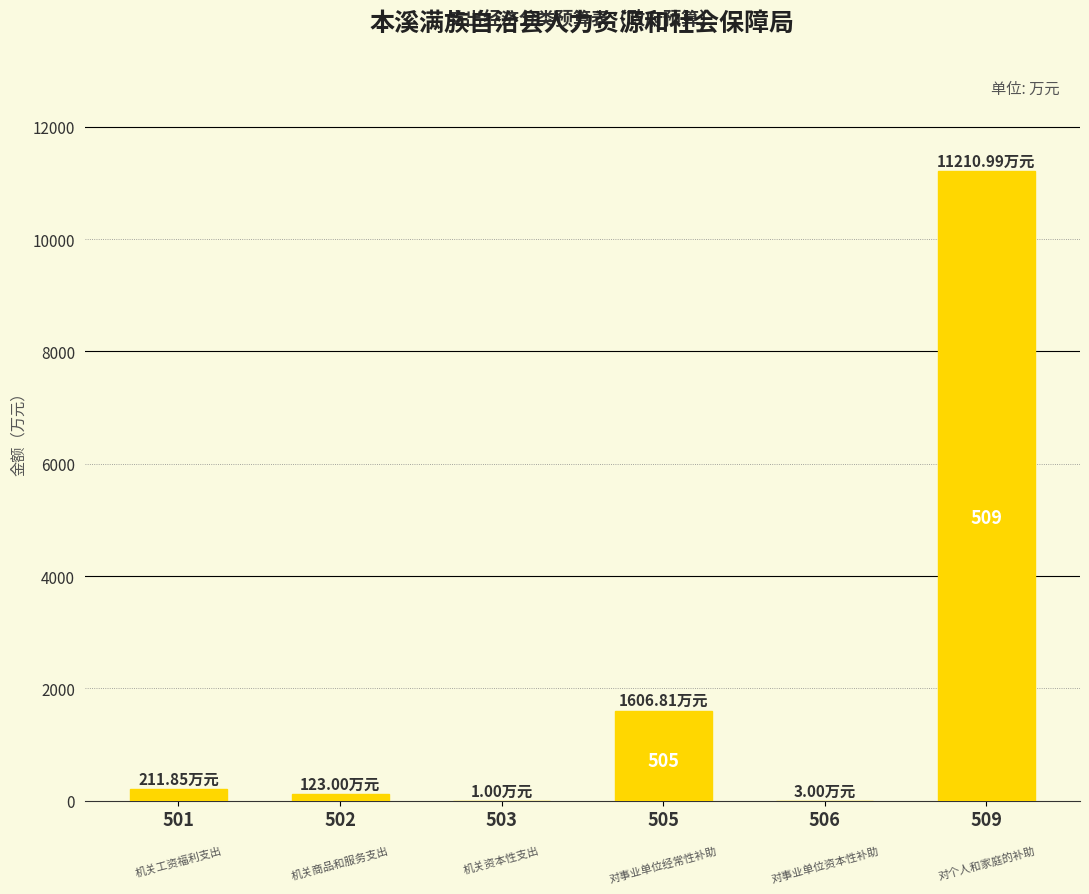

What is the ratio of the value at 505 to the value at 509?

0.1